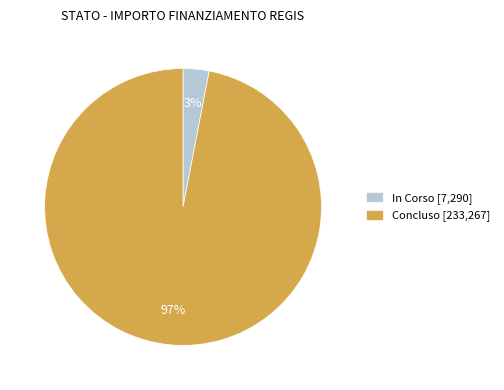

Is there a majority slice in this chart?

Yes